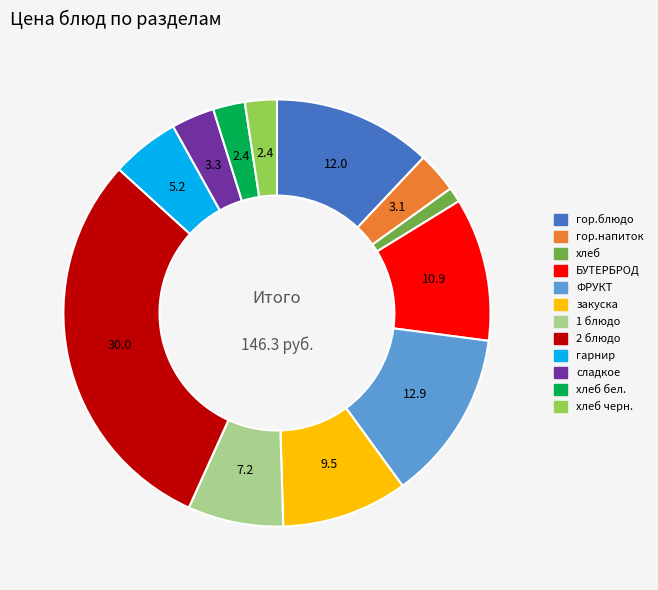

Which has a higher value, хлеб or хлеб бел.?

хлеб бел.